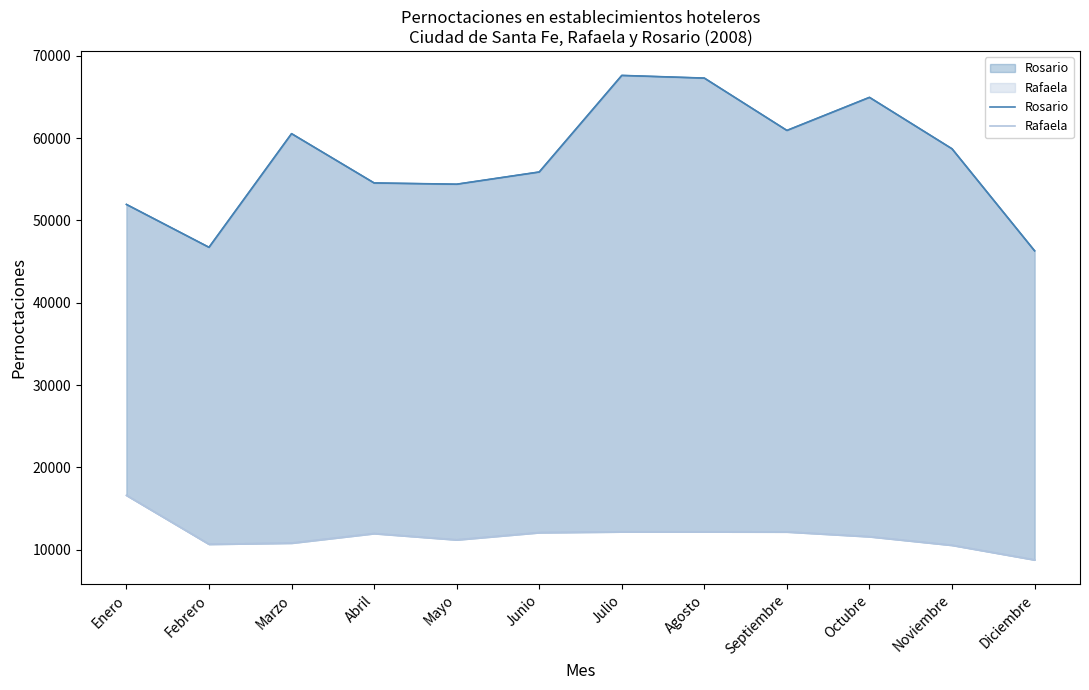

Where is the first local maximum for Rafaela?

Abril